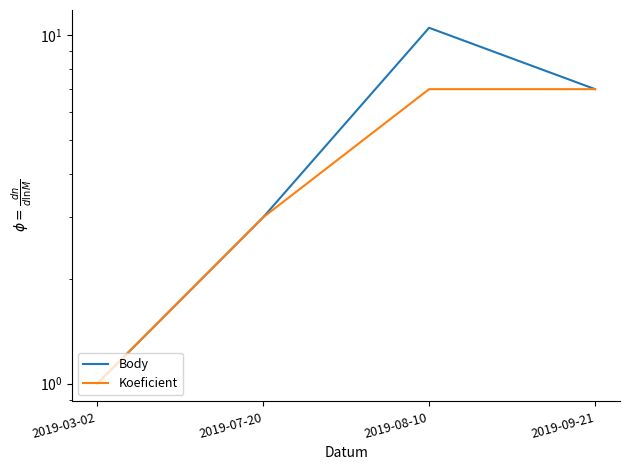

What is the difference between the maximum and second lowest values in the Body series?

7.5